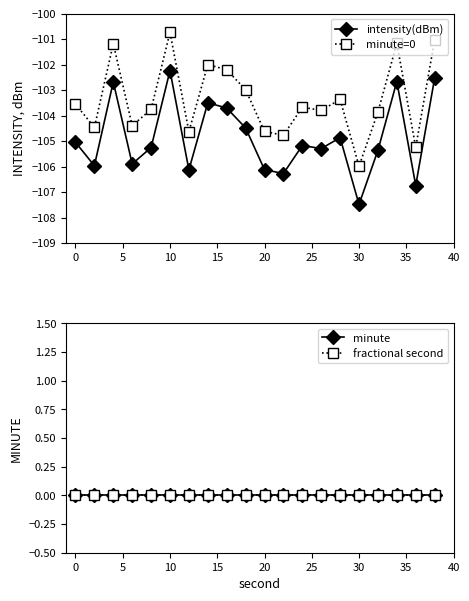

True or false: intensity(dBm) has a value of -102.2 at 10.

True